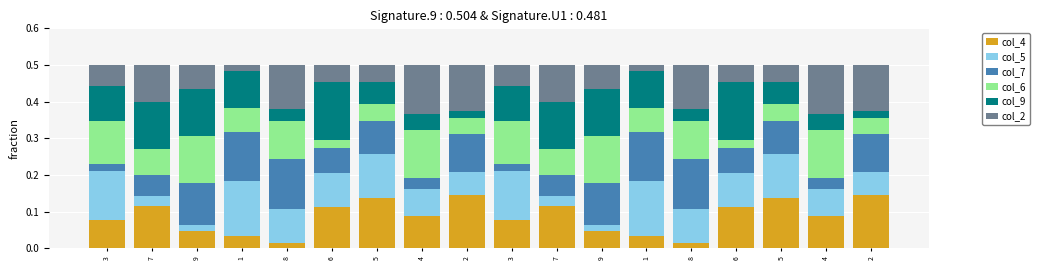

What is the sum of all col_2 values?

1.4